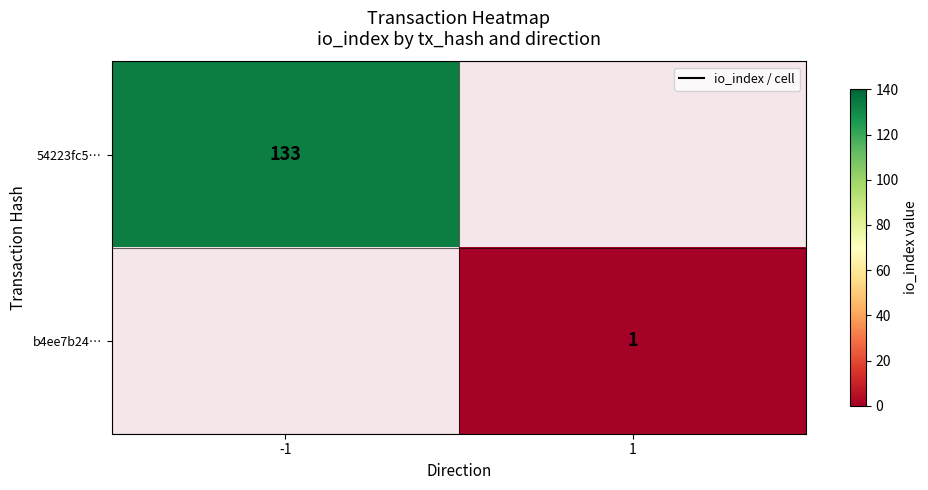

What is the greatest value displayed?

133